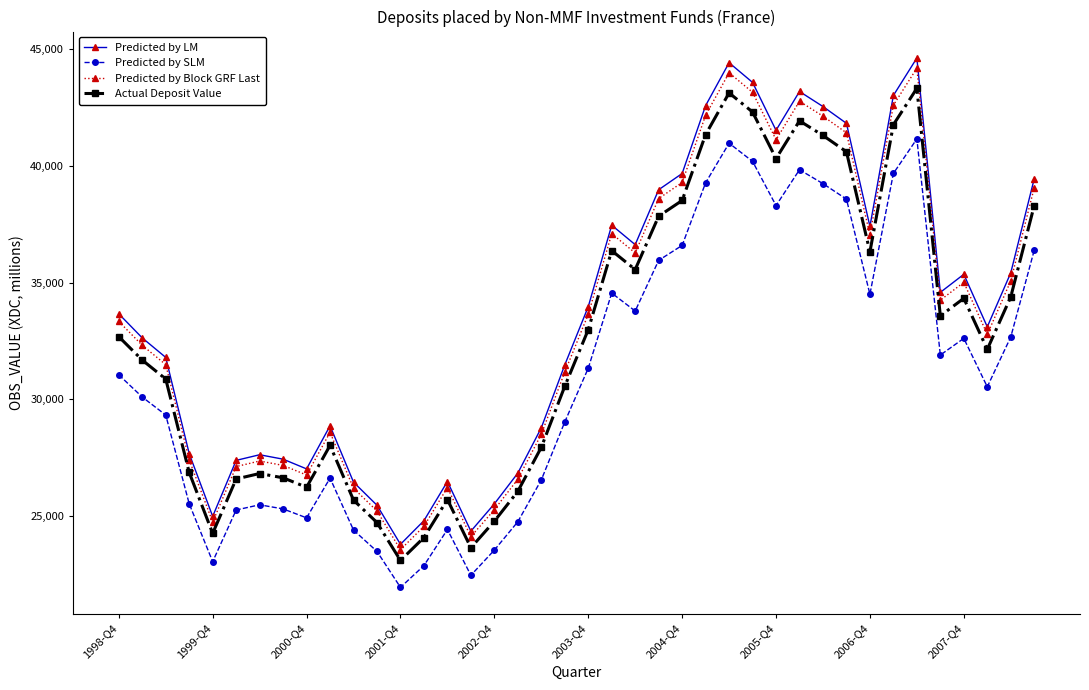

Which series has the largest range (max minus min)?

Predicted by LM